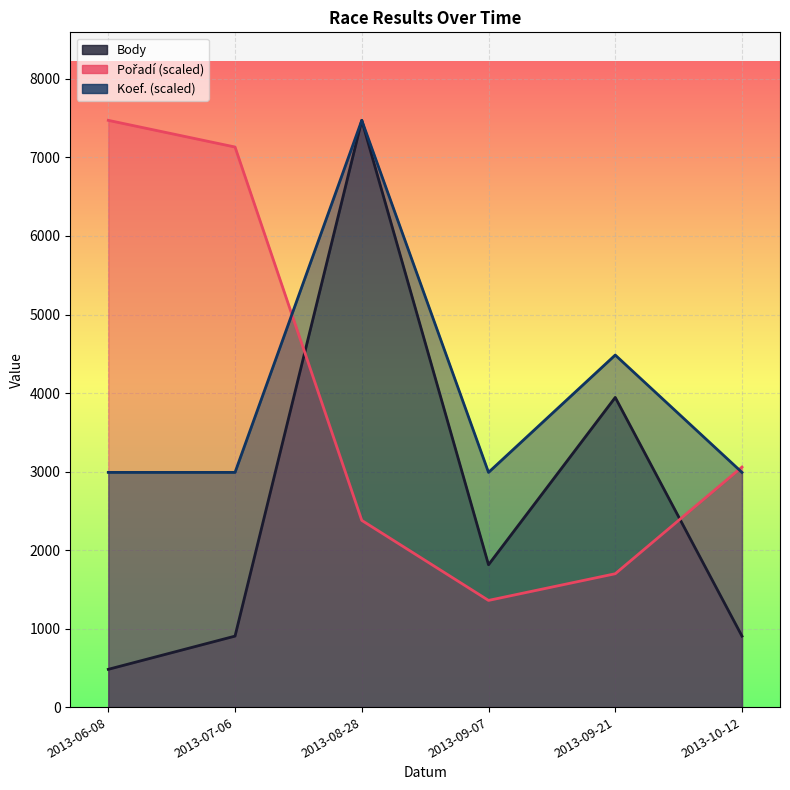

At which category is the sum across all series the highest?

2013-08-28